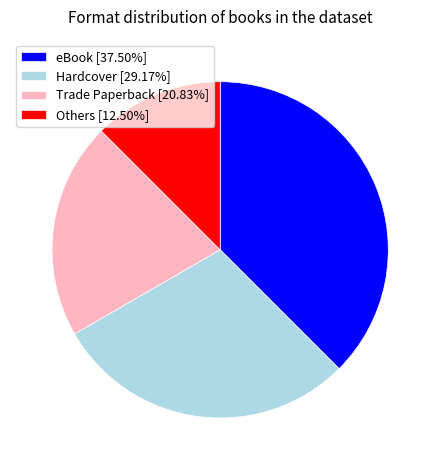

Does any single category account for the majority?

No